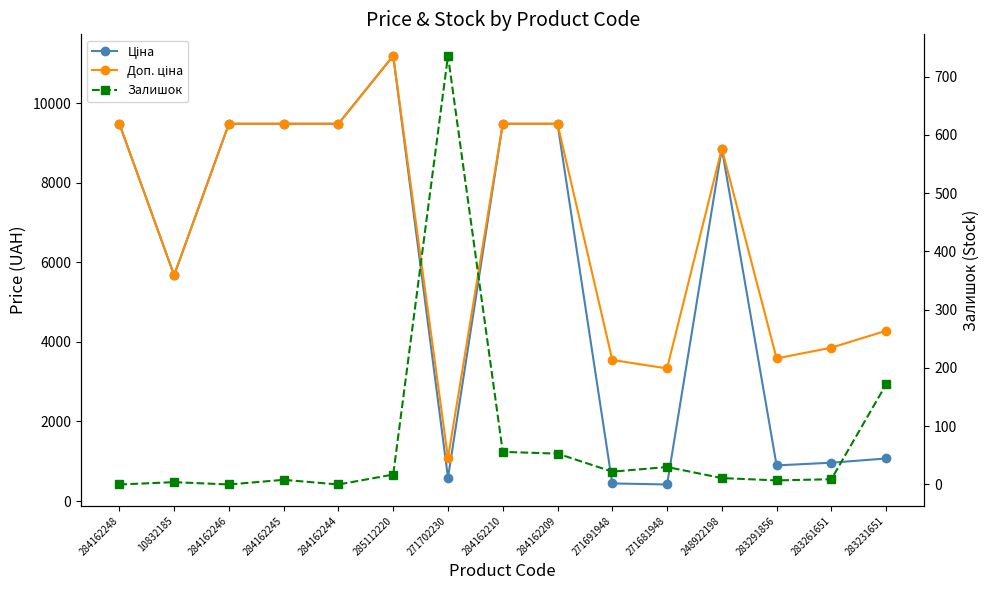

Which series has the largest range (max minus min)?

Ціна